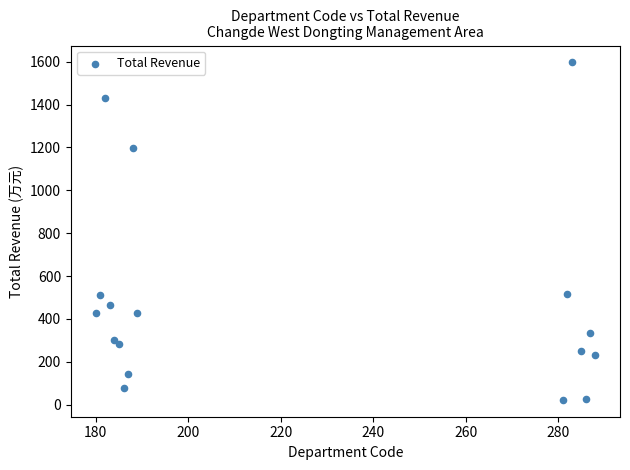

What is the range of Y values (max minus min)?

1574.6